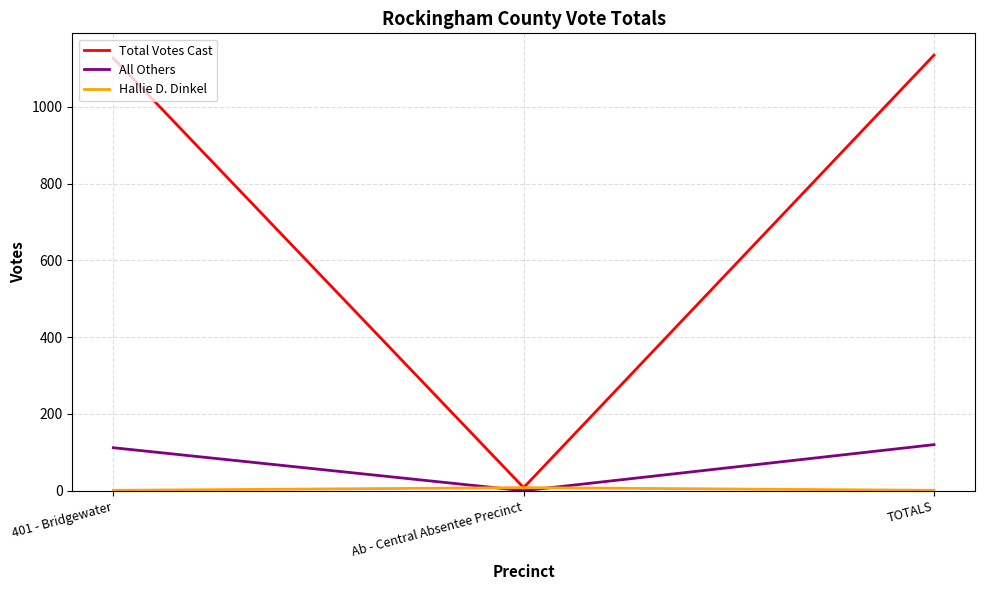

Which series changed the most between Ab - Central Absentee Precinct and TOTALS?

Total Votes Cast